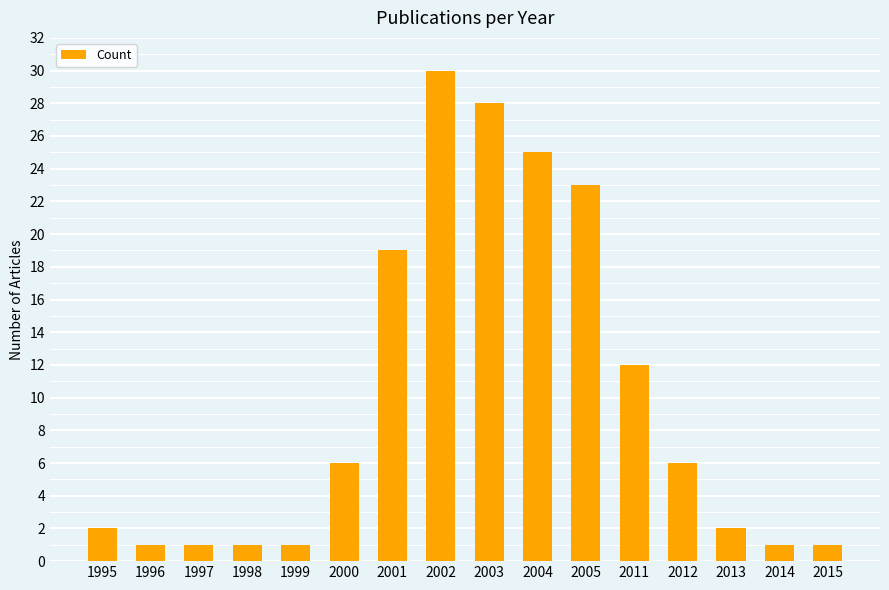

Reading right to left, transcribe all the data shown in this chart.

1	1	2	6	12	23	25	28	30	19	6	1	1	1	1	2